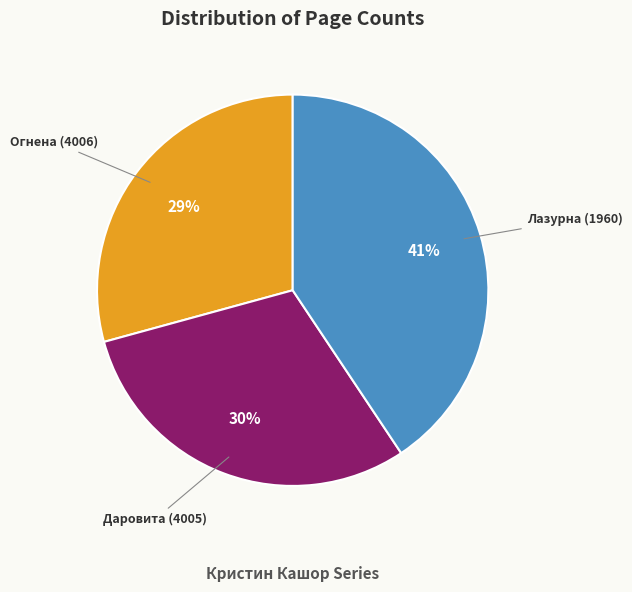

Combined, do Лазурна (1960) and Даровита (4005) account for over 50%?

Yes